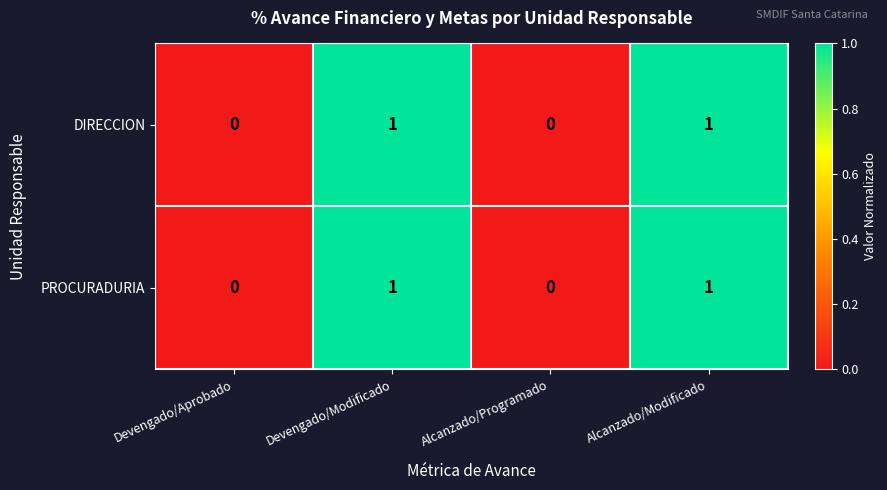

How many PROCURADURIA values are between 0 and 1?

4